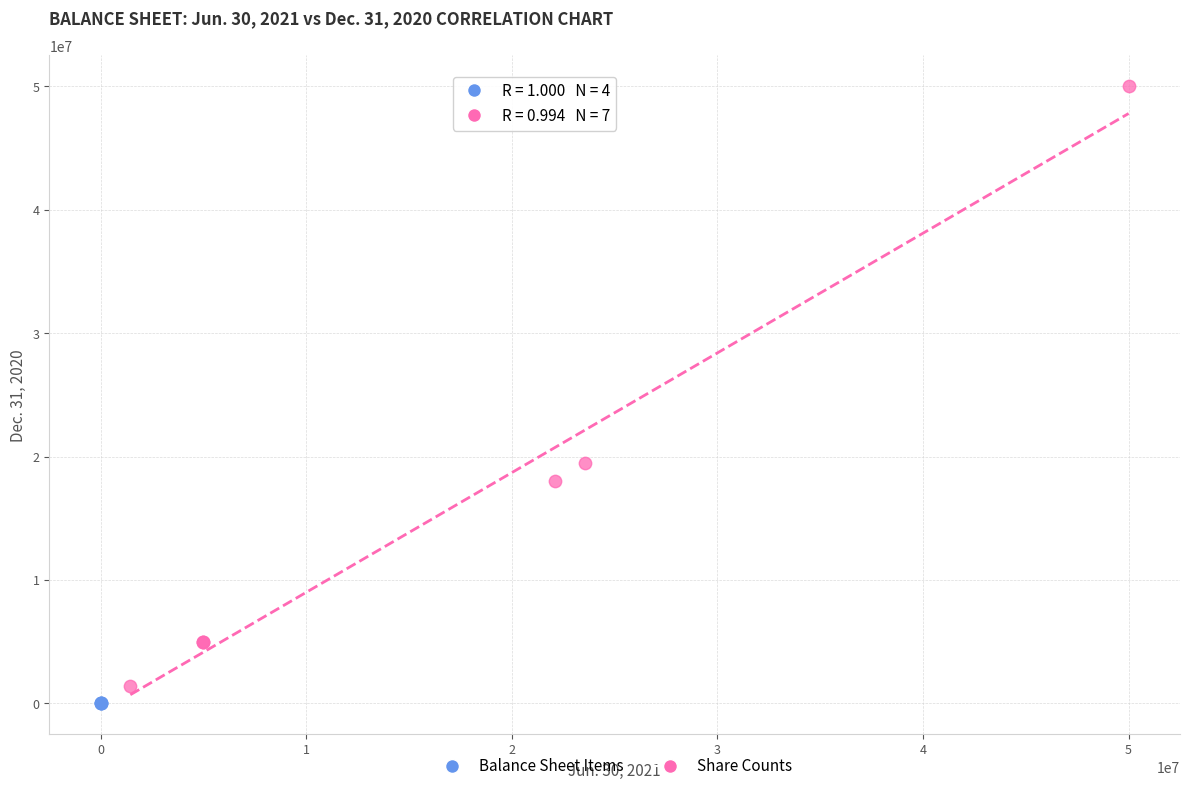

Which series has the largest Y range (max minus min)?

Share Counts